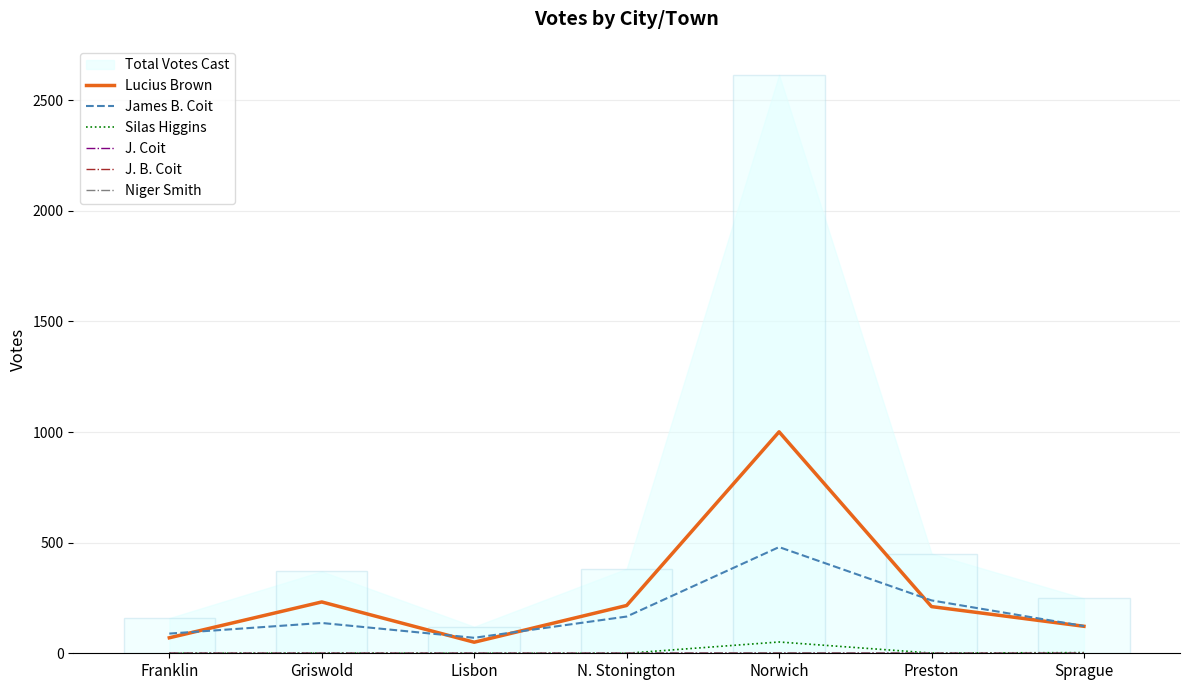

At which label is James B. Coit closest to 275?

Preston